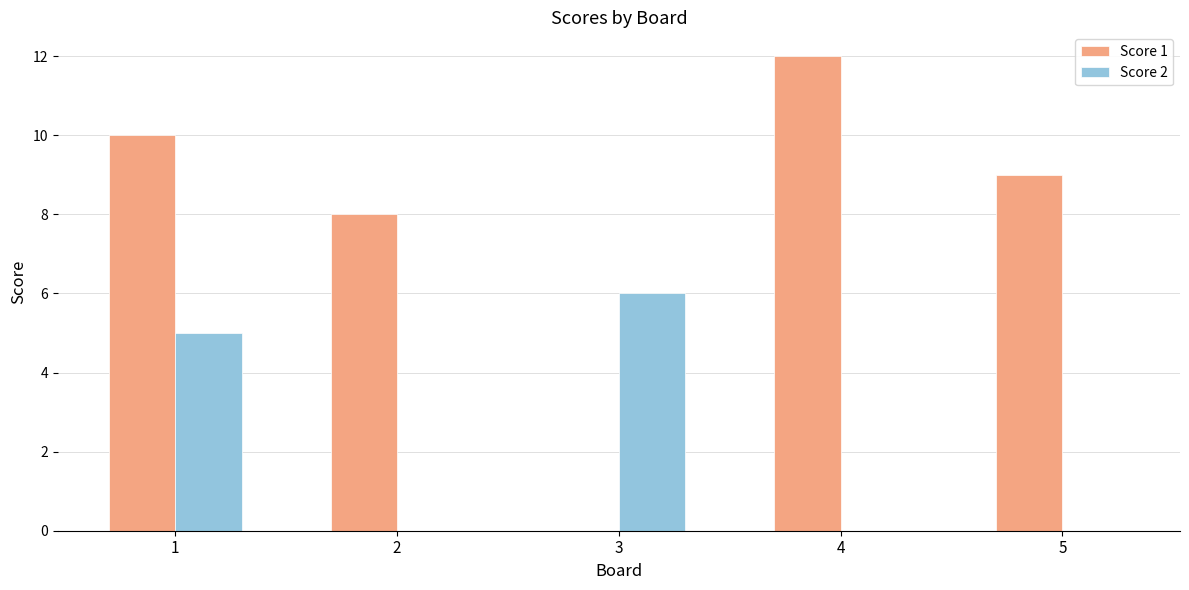

Which series has the largest total across all categories?

Score 1